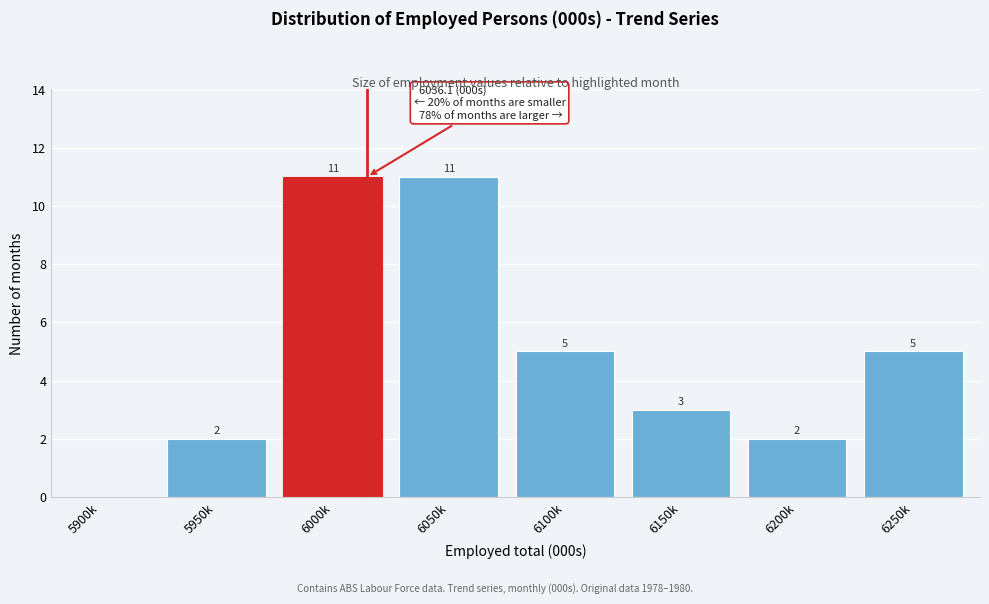

Reading left to right, transcribe all the data shown in this chart.

5900k=0	5950k=2	6000k=11	6050k=11	6100k=5	6150k=3	6200k=2	6250k=5